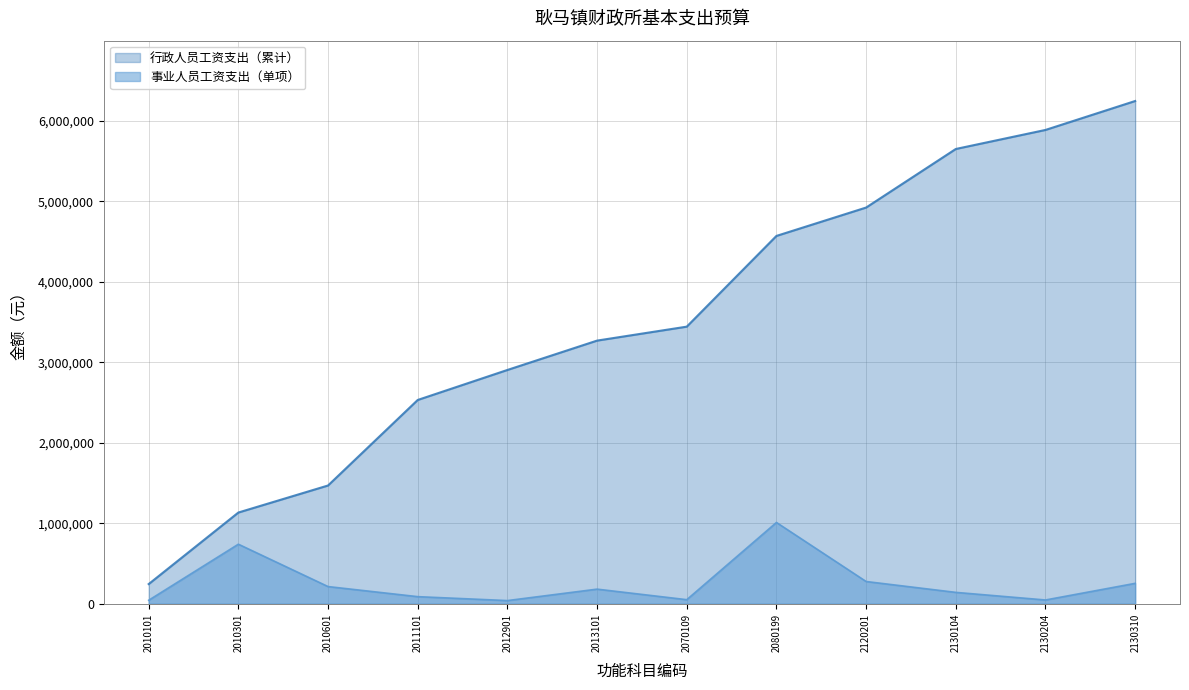

What is the difference between the maximum and minimum values?

970512